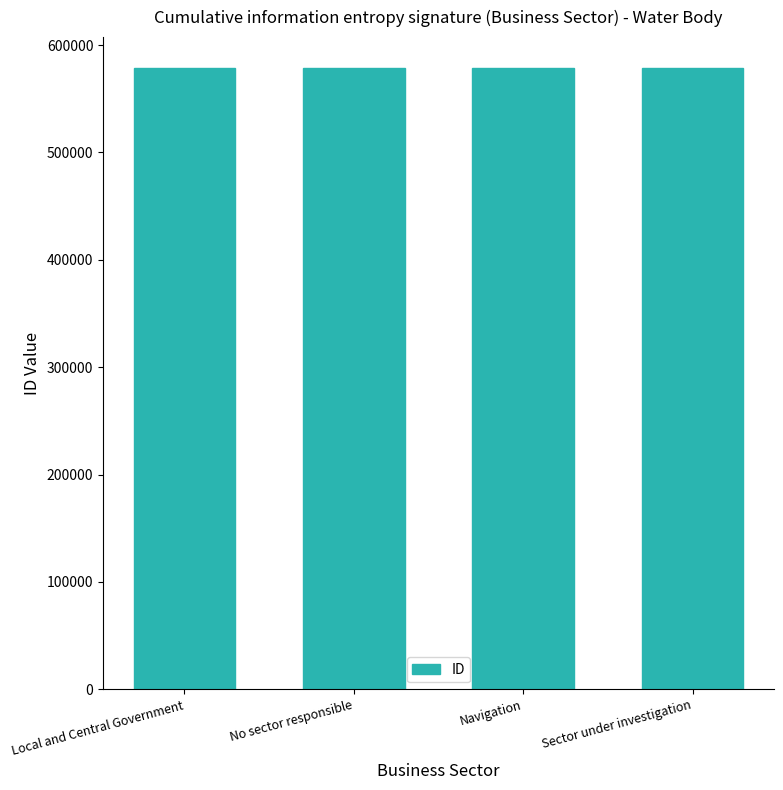

What is the difference between the second highest and minimum values?

2